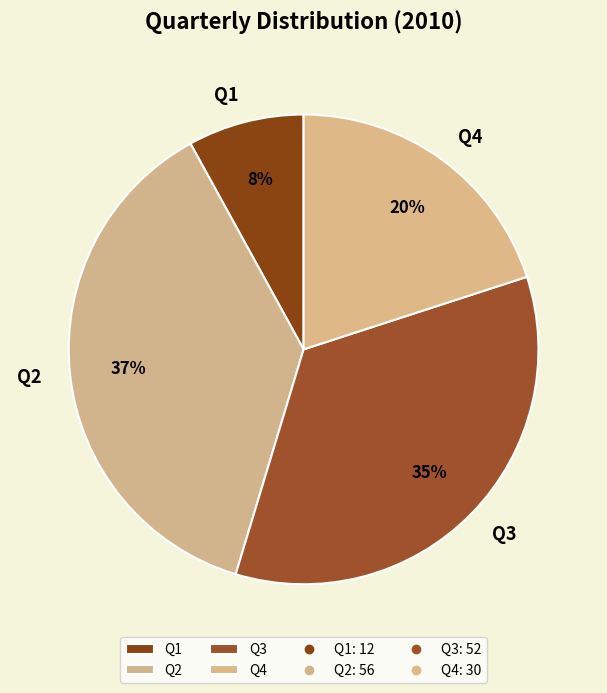

To the nearest percent, what is the difference between the Q4 and Q2 slice percentages?

17%